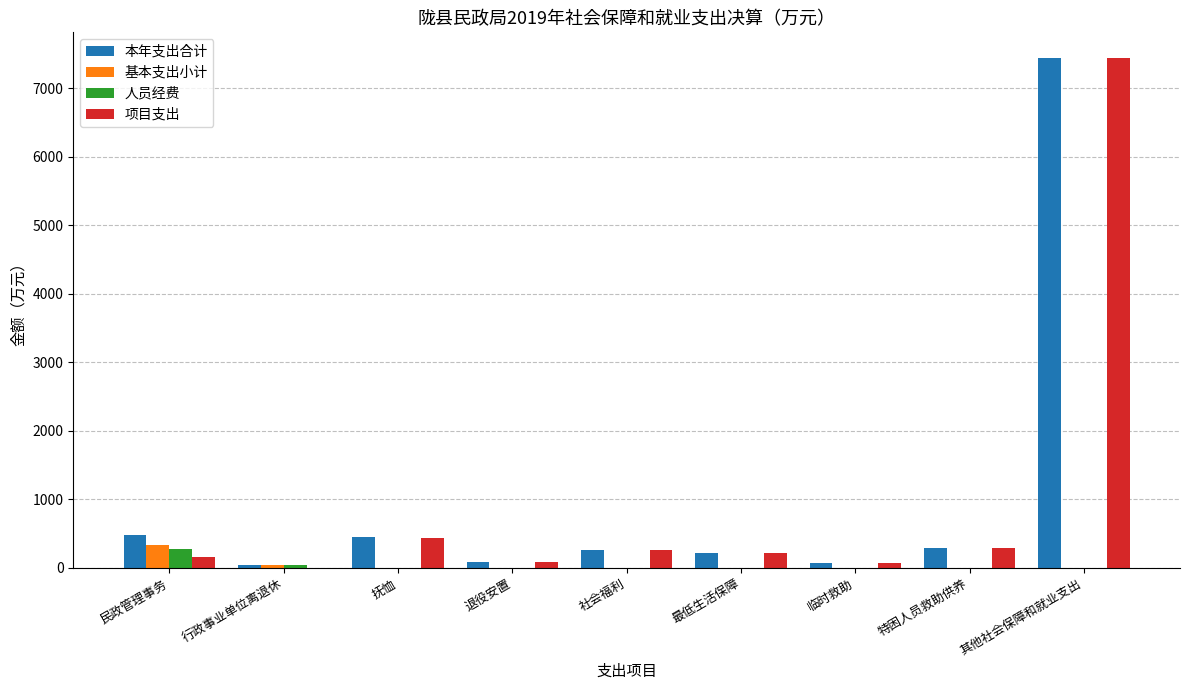

Which series has the widest spread of values?

项目支出